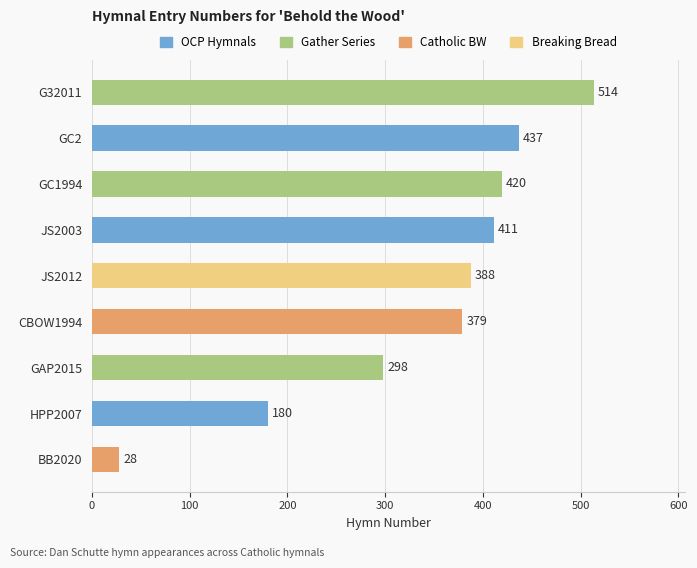

What is the average value?

339